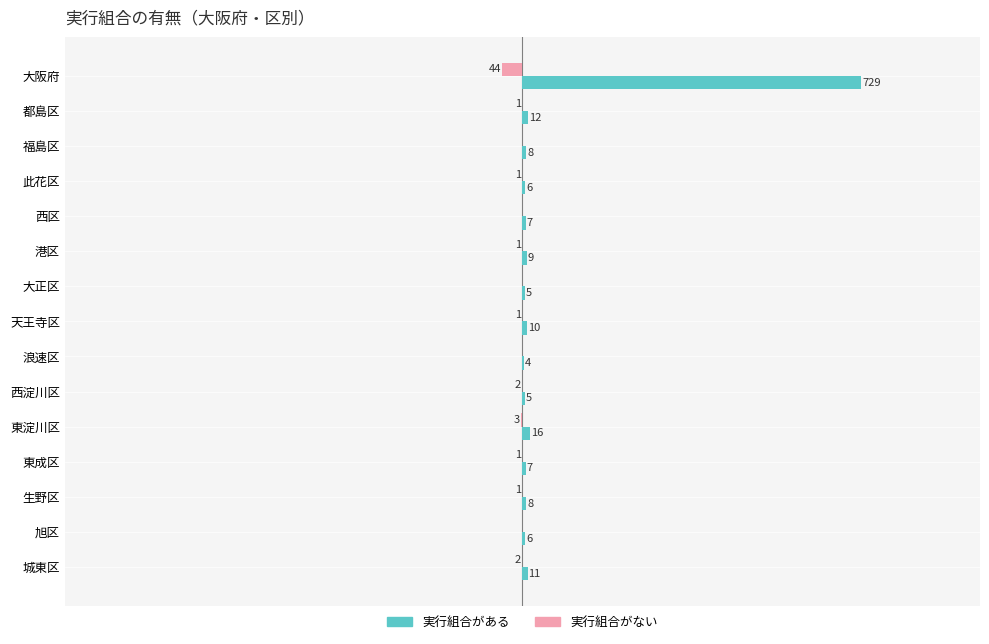

Which series has the largest total across all categories?

実行組合がある